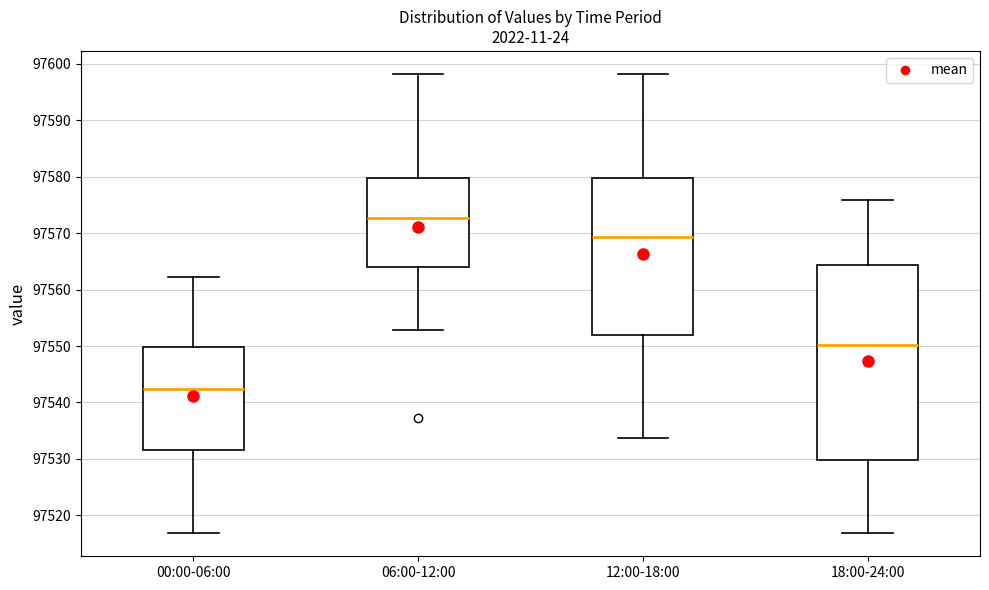

Which box has the lowest median line?

00:00-06:00